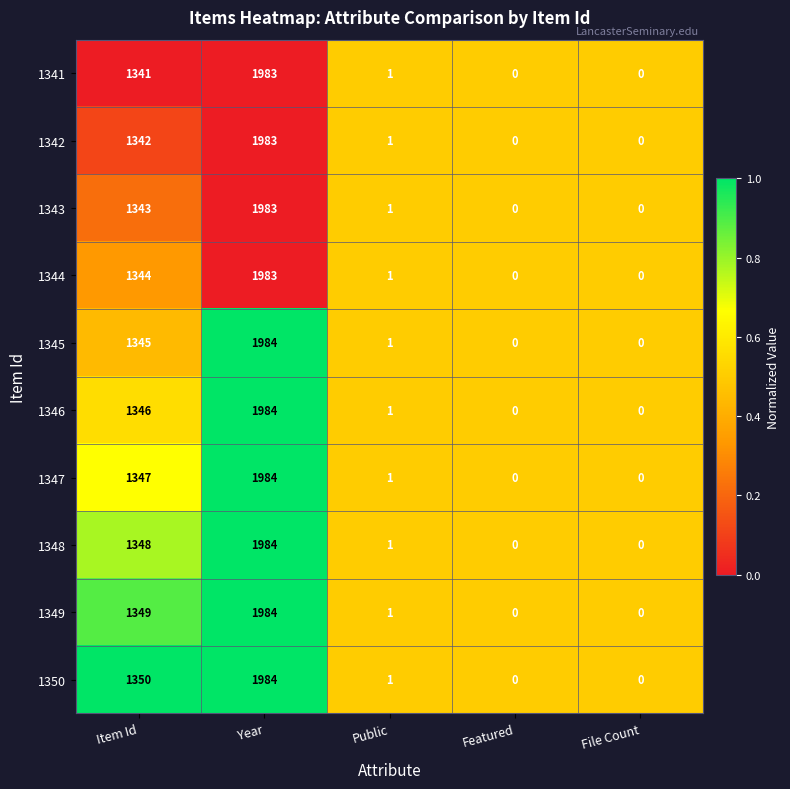

Is it true that 1348 equals -787 at File Count?

False